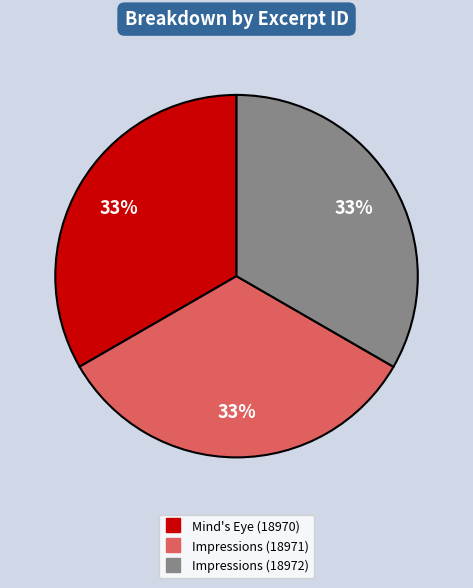

Count the number of slices in the pie.

3